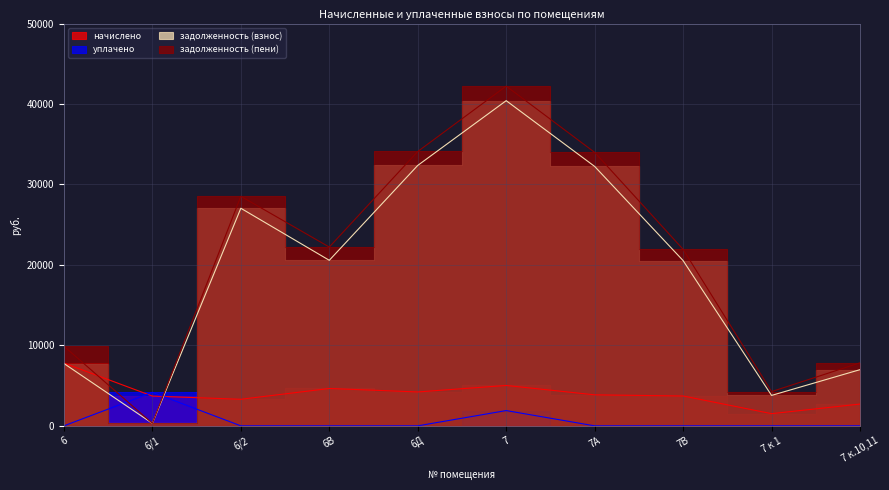

Which series changed the most between 7 and 7 к 1?

задолженность (пени)